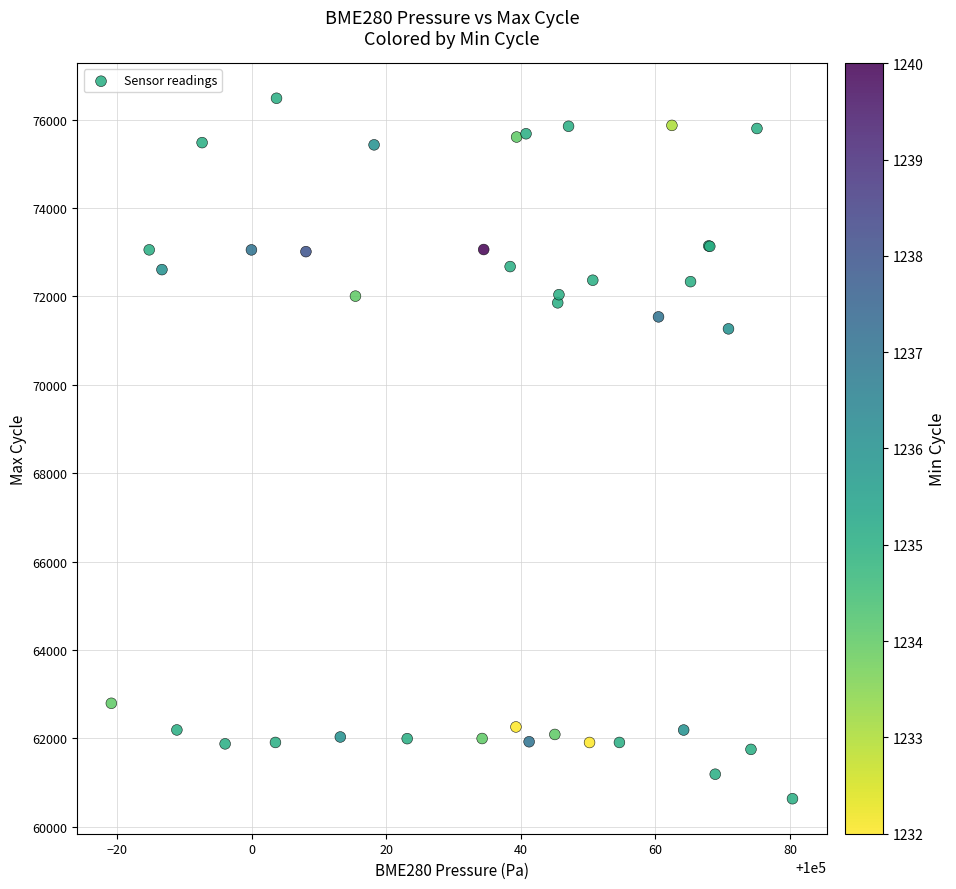

What Y value in the scatter plot is closest to 68560?

71268